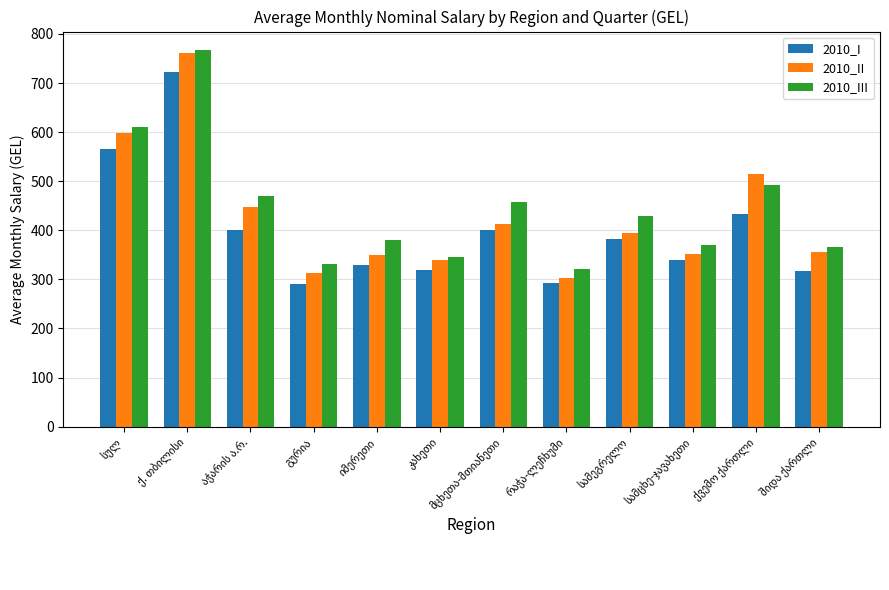

Which series has the widest spread of values?

2010_II